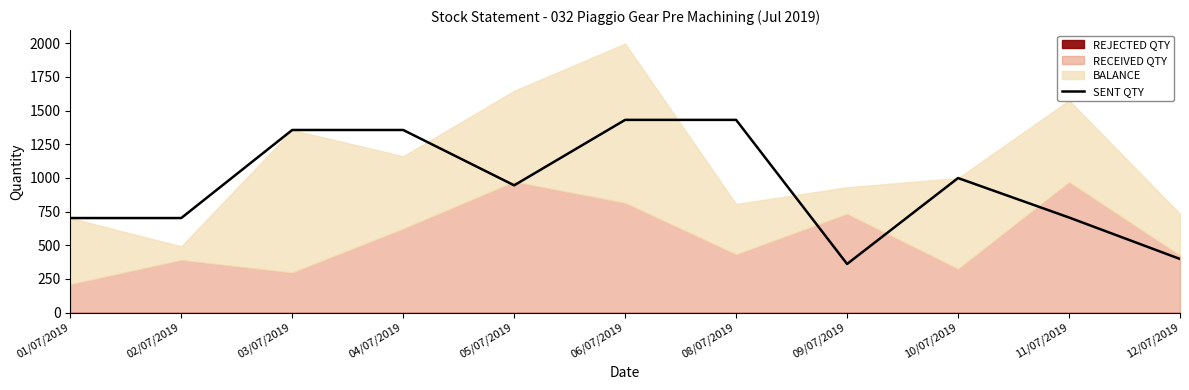

What is the difference between the maximum and second lowest values?

1033